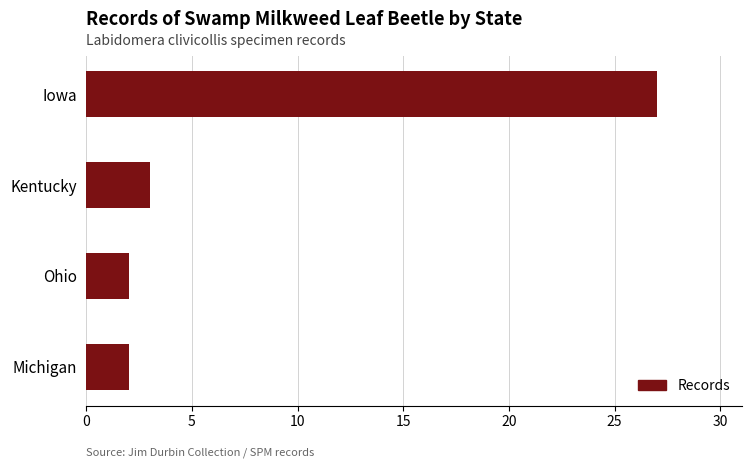

Reading bottom to top, extract all data points from this chart.

2	2	3	27